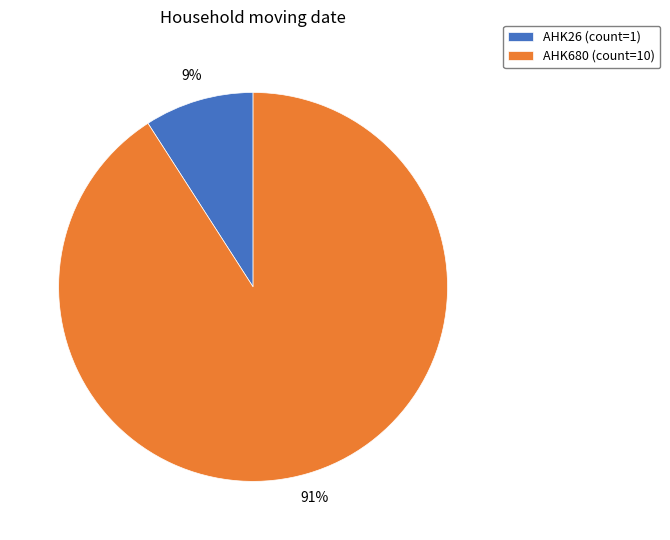

Is AHK26 the majority of the pie?

No